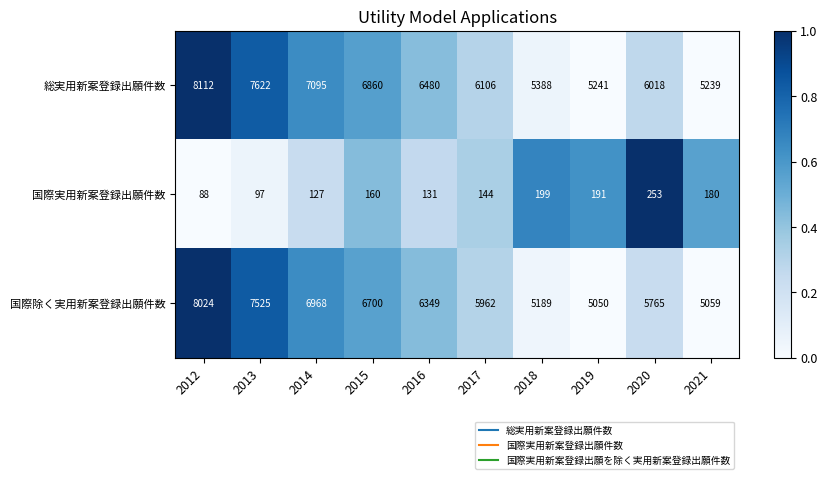

How many categories are shown in the chart?

10